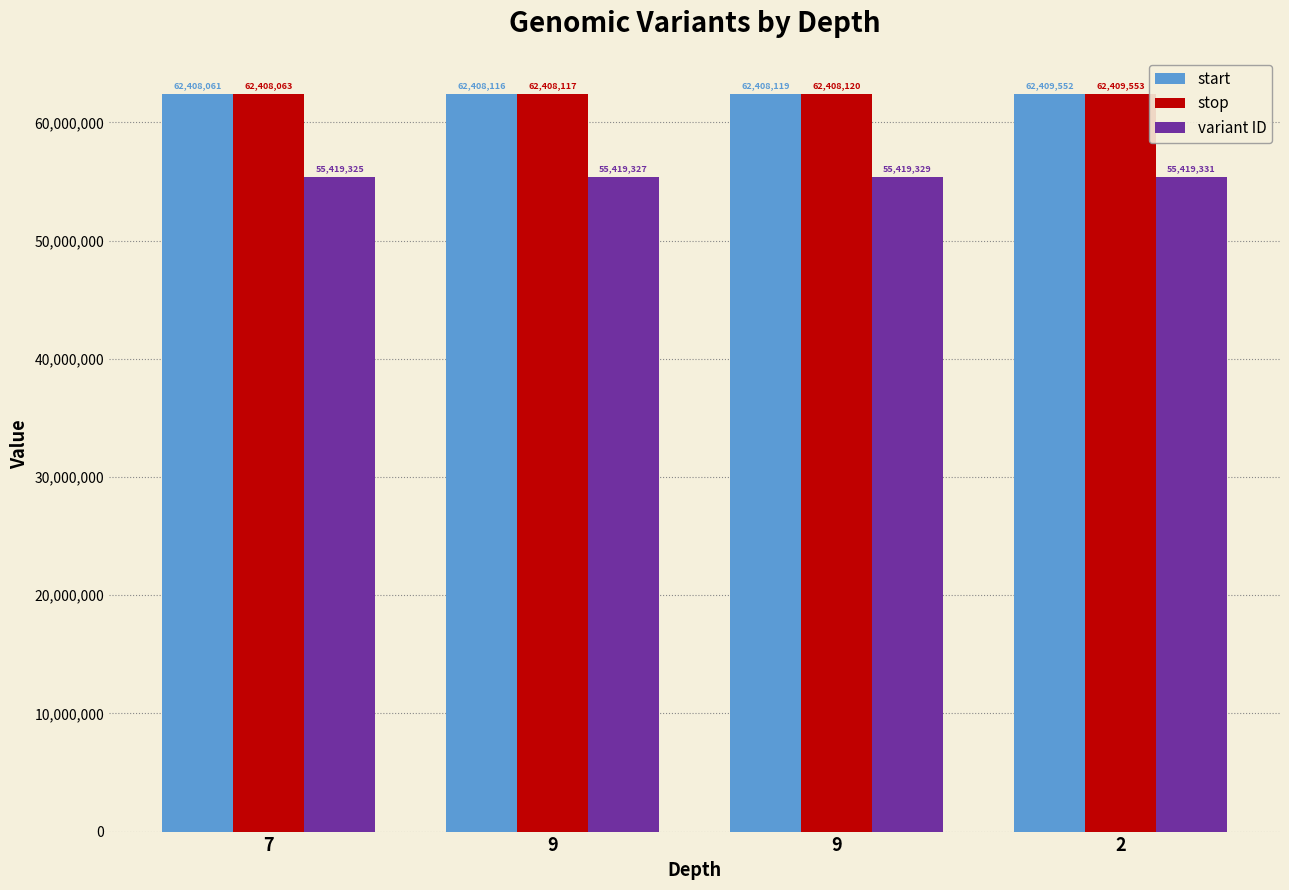

Is it true that start equals 62408116 at 9?

True